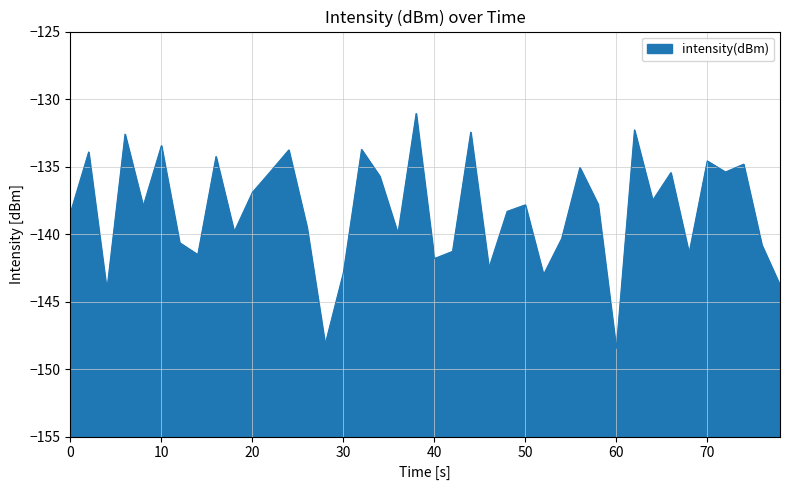

Read the value at 30.

-142.9